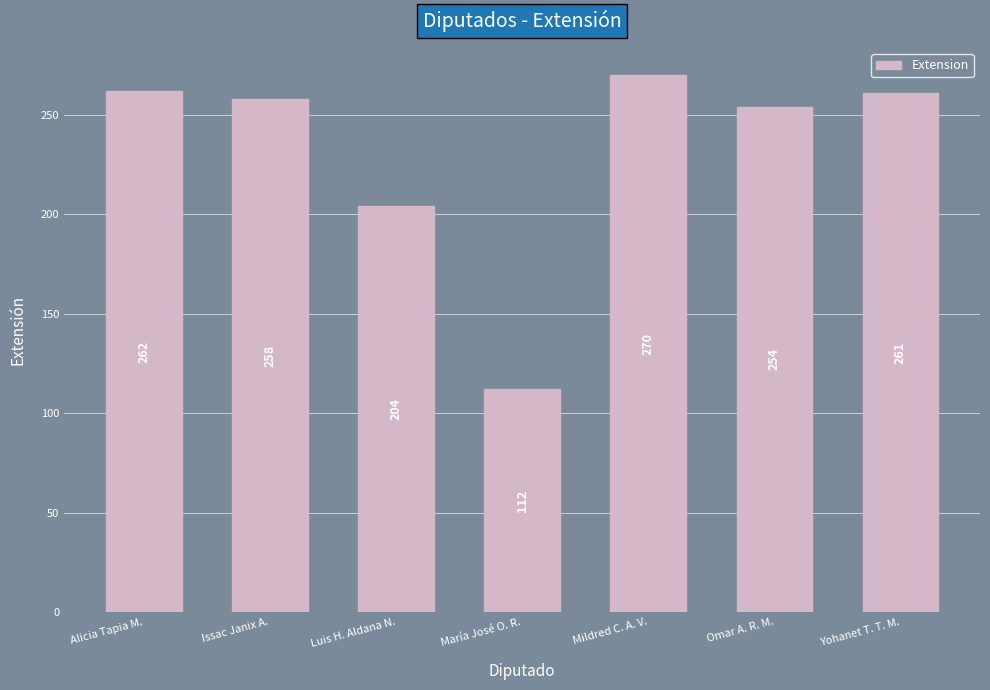

Reading right to left, extract all data points from this chart.

Yohanet T. T. M.=261	Omar A. R. M.=254	Mildred C. A. V.=270	María José O. R.=112	Luis H. Aldana N.=204	Issac Janix A.=258	Alicia Tapia M.=262